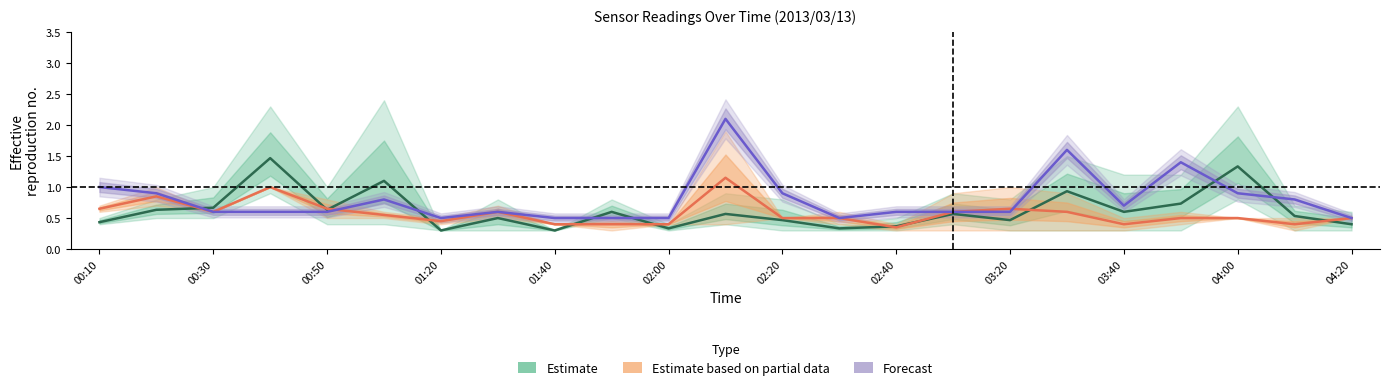

After their last crossing, which series has the higher values: Estimate based on partial data or Forecast?

Forecast